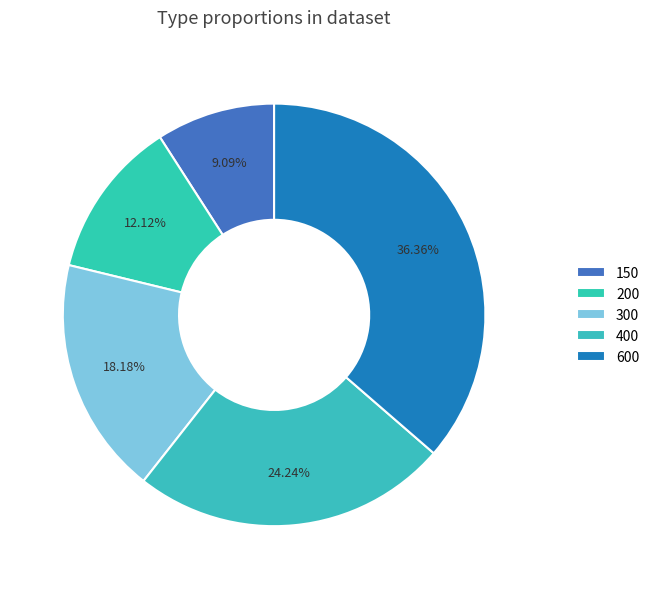

To the nearest percent, what portion does 150 represent?

9%